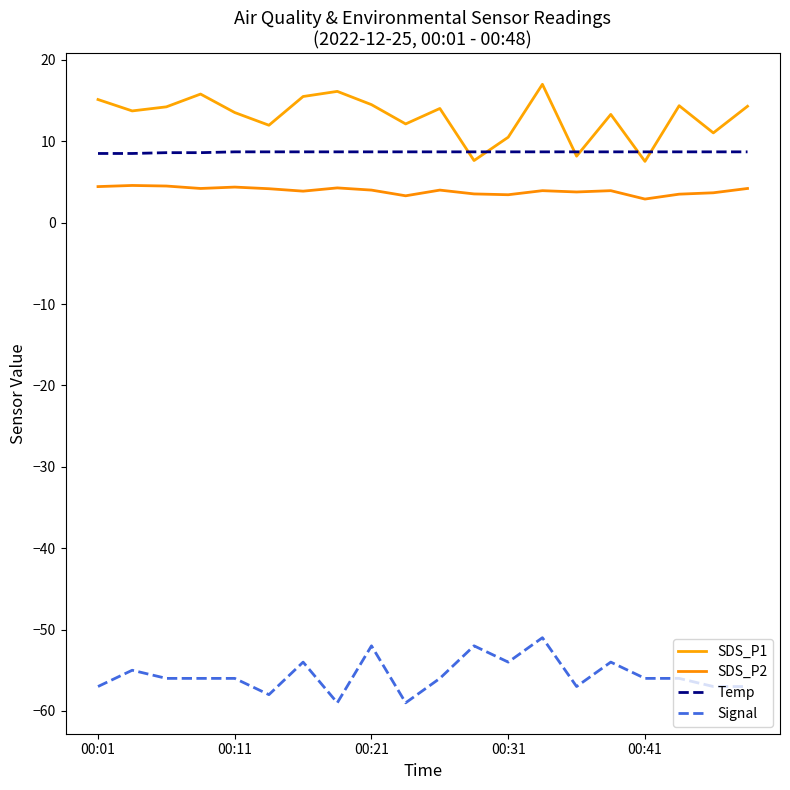

How many interior local valleys does the SDS_P2 series have?

6